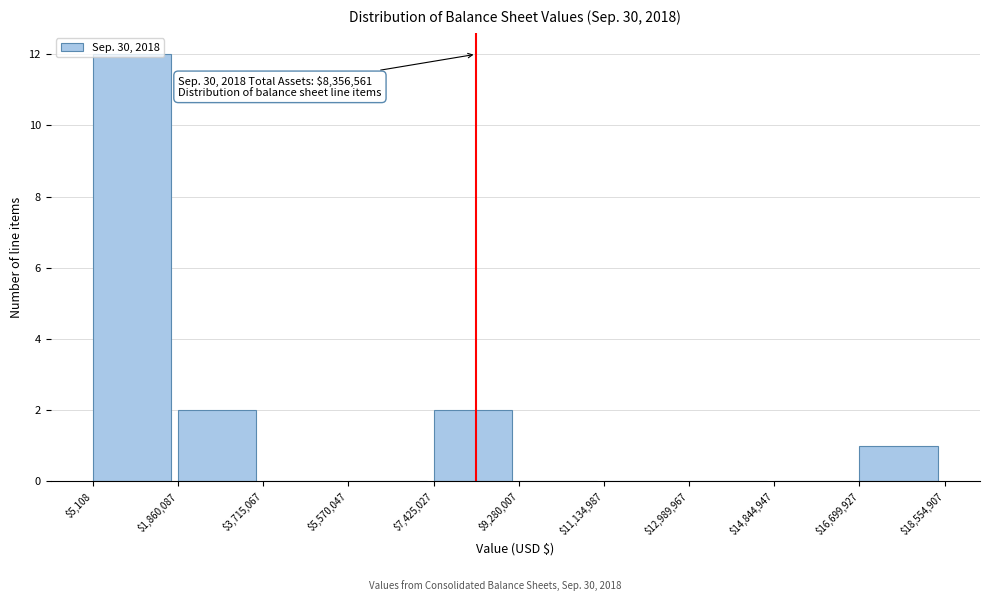

Over which range of the x-axis is the bar tallest?

$5,108 to $1,860,087